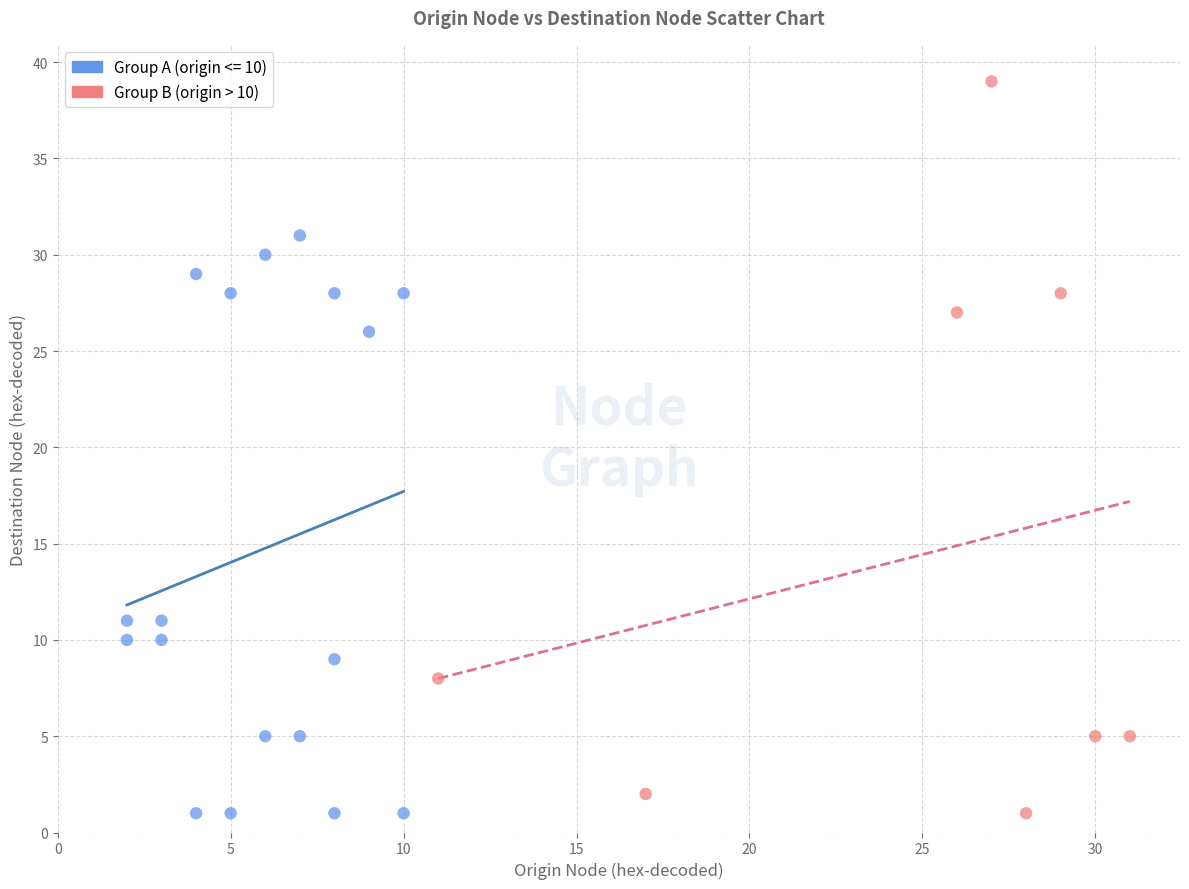

Which series has the widest spread of Y values?

Group B (origin > 10)